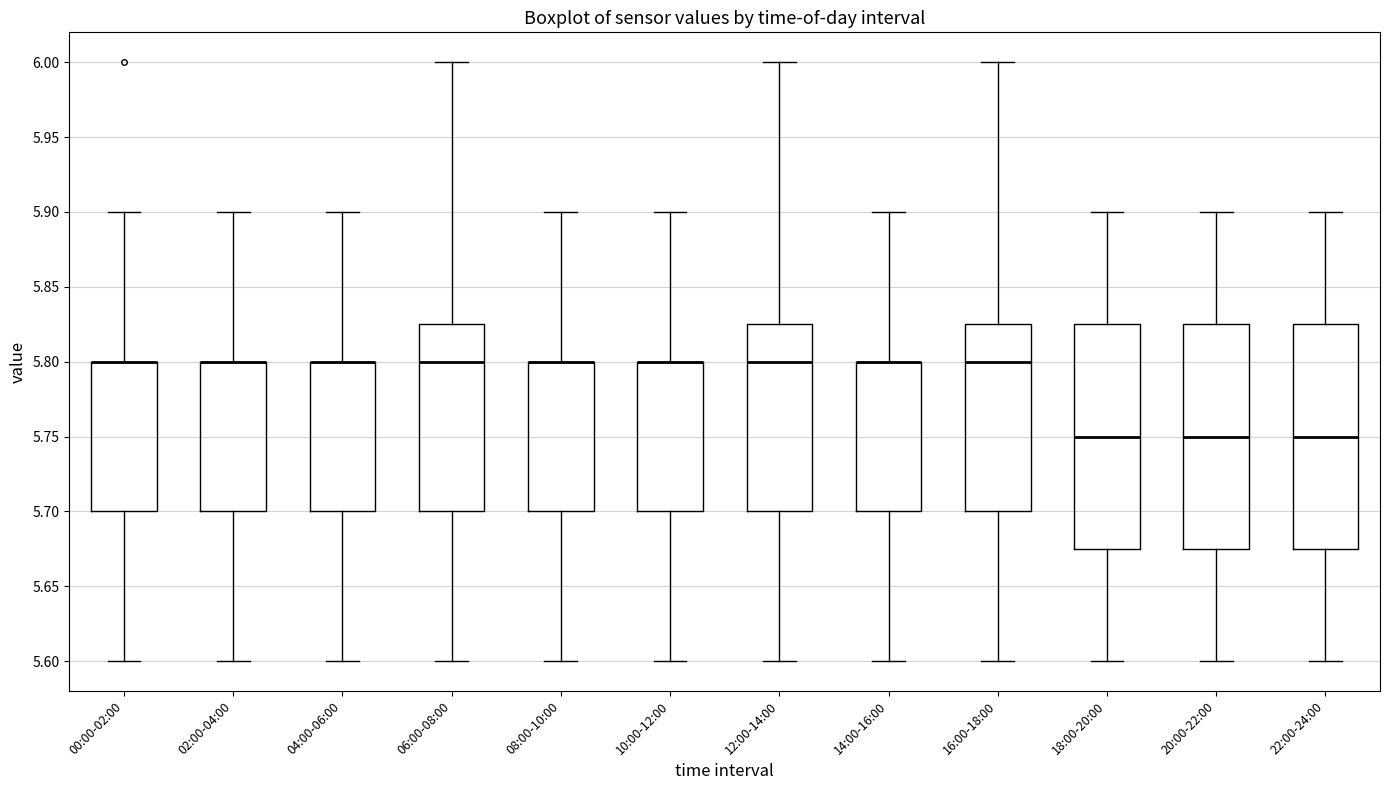

Reading left to right, read every box against the y-axis: the position of its median line, the range the box covers, and the ends of its whiskers. The values are not printed on the chart, so give them approximately, as read against the axis.

00:00-02:00: median 5.800 (drawn on the box's upper edge), box 5.700 to 5.800, whiskers 5.600 to 5.900
02:00-04:00: median 5.800 (drawn on the box's upper edge), box 5.700 to 5.800, whiskers 5.600 to 5.900
04:00-06:00: median 5.800 (drawn on the box's upper edge), box 5.700 to 5.800, whiskers 5.600 to 5.900
06:00-08:00: median 5.800, box 5.700 to 5.825, whiskers 5.600 to 6.000
08:00-10:00: median 5.800 (drawn on the box's upper edge), box 5.700 to 5.800, whiskers 5.600 to 5.900
10:00-12:00: median 5.800 (drawn on the box's upper edge), box 5.700 to 5.800, whiskers 5.600 to 5.900
12:00-14:00: median 5.800, box 5.700 to 5.825, whiskers 5.600 to 6.000
14:00-16:00: median 5.800 (drawn on the box's upper edge), box 5.700 to 5.800, whiskers 5.600 to 5.900
16:00-18:00: median 5.800, box 5.700 to 5.825, whiskers 5.600 to 6.000
18:00-20:00: median 5.750, box 5.675 to 5.825, whiskers 5.600 to 5.900
20:00-22:00: median 5.750, box 5.675 to 5.825, whiskers 5.600 to 5.900
22:00-24:00: median 5.750, box 5.675 to 5.825, whiskers 5.600 to 5.900